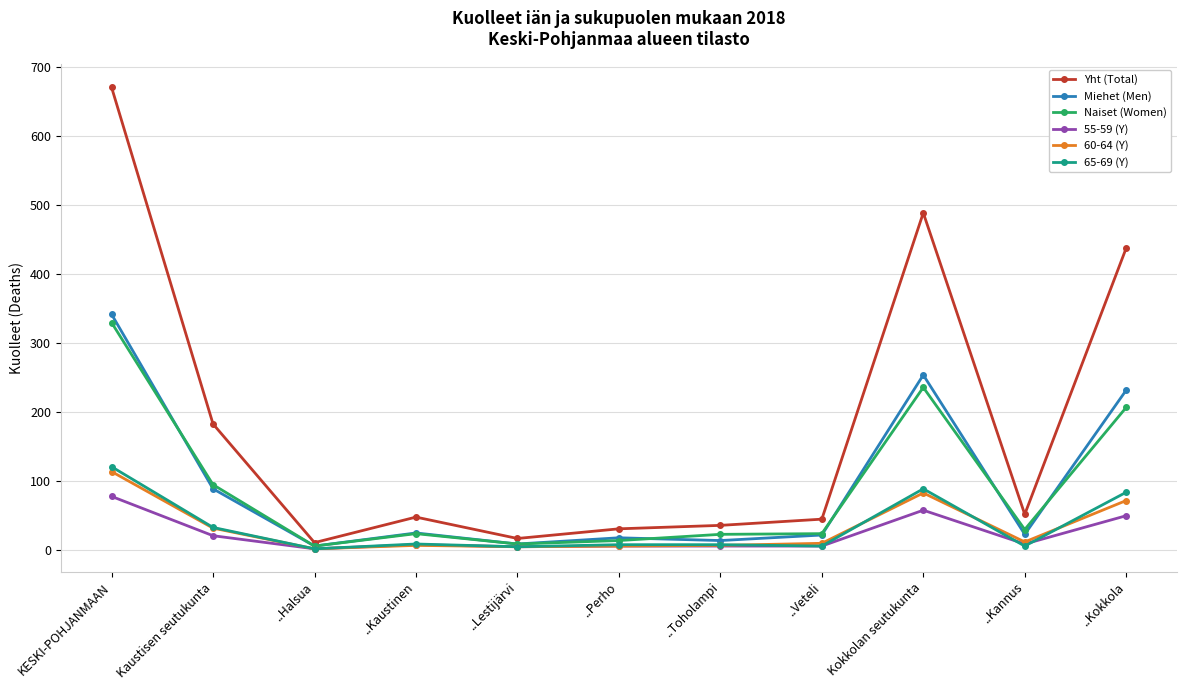

Is it true that 60-64 (Y) equals 31 at Kaustisen seutukunta?

True